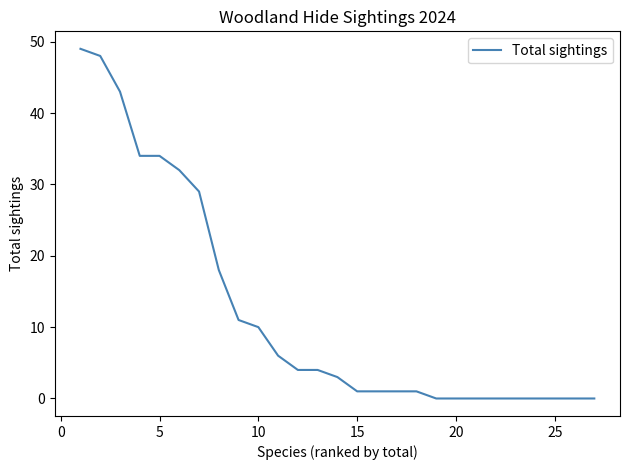

How many lines are shown in the chart?

1